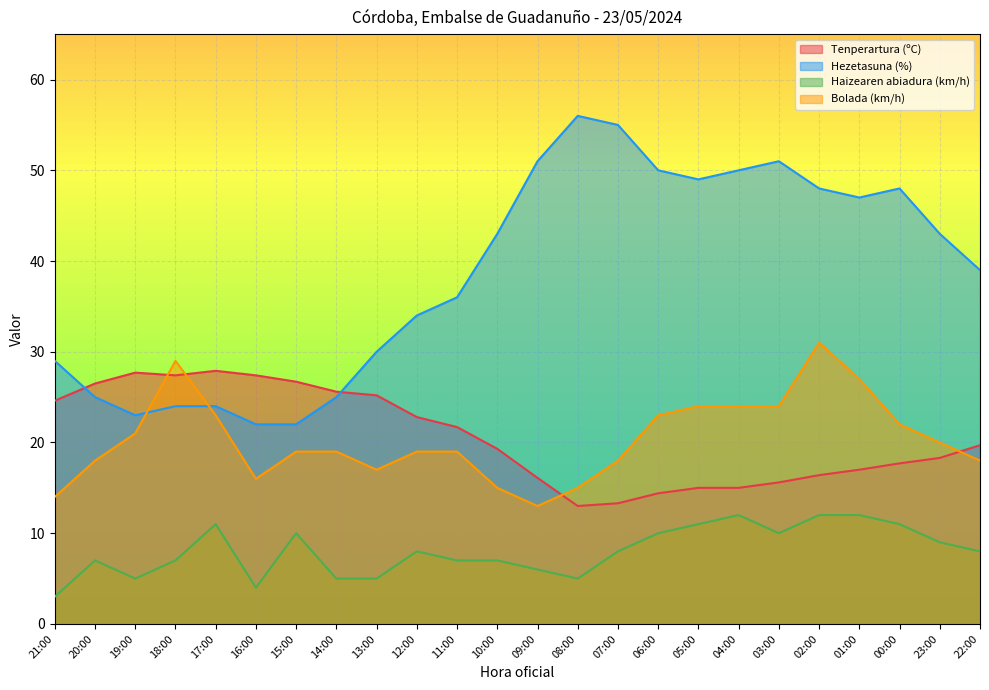

What is the average value of the Tenperartura (ºC) series?

20.6